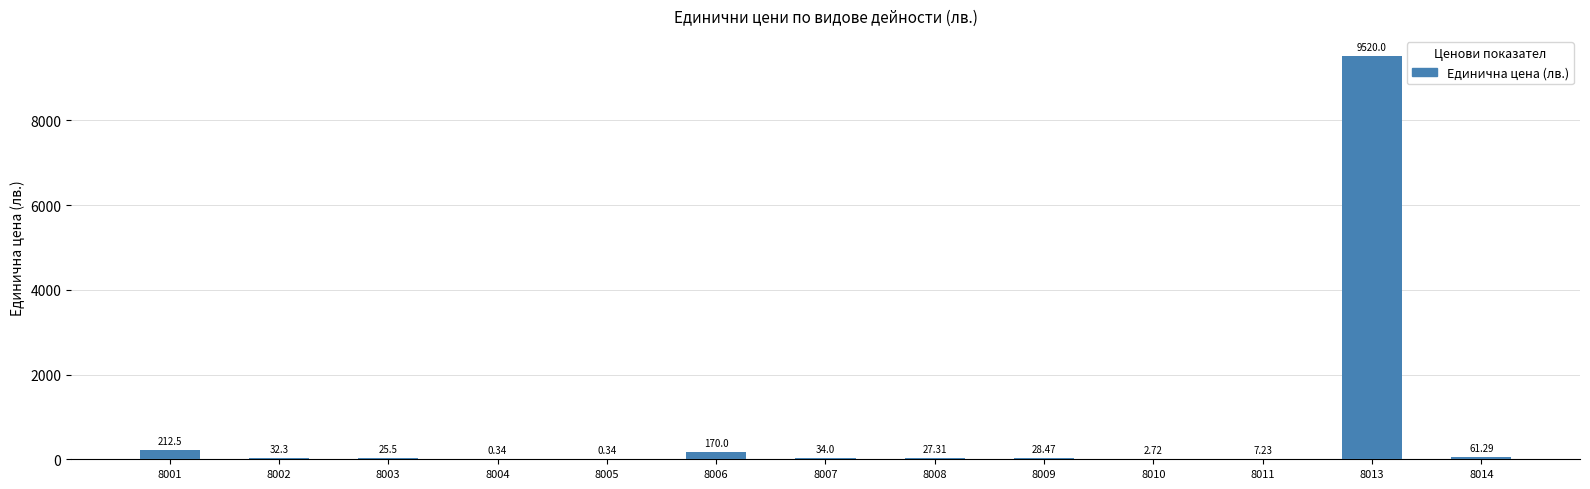

Approximately how many times larger is the value at 8014 compared to 8003?

2.4